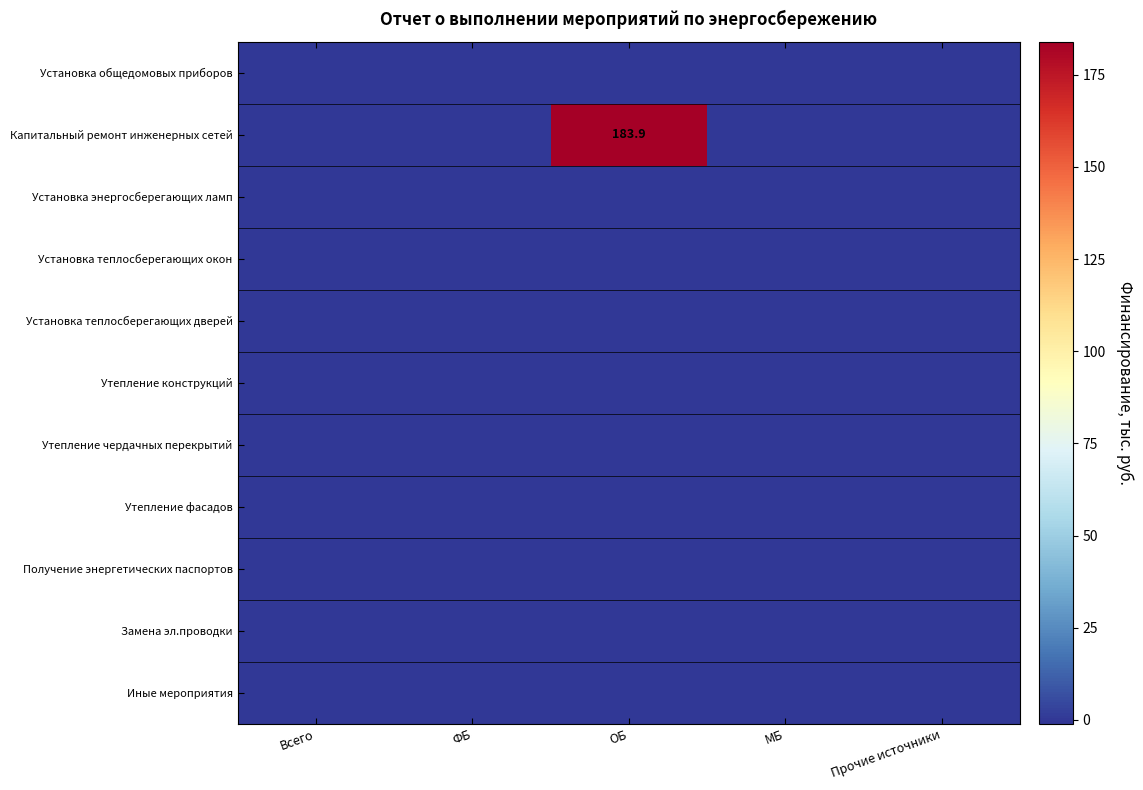

At ФБ, list the series in order from largest to smallest.

Установка общедомовых приборов, Капитальный ремонт инженерных сетей, Установка энергосберегающих ламп, Установка теплосберегающих окон, Установка теплосберегающих дверей, Утепление конструкций, Утепление чердачных перекрытий, Утепление фасадов, Получение энергетических паспортов, Замена эл.проводки, Иные мероприятия